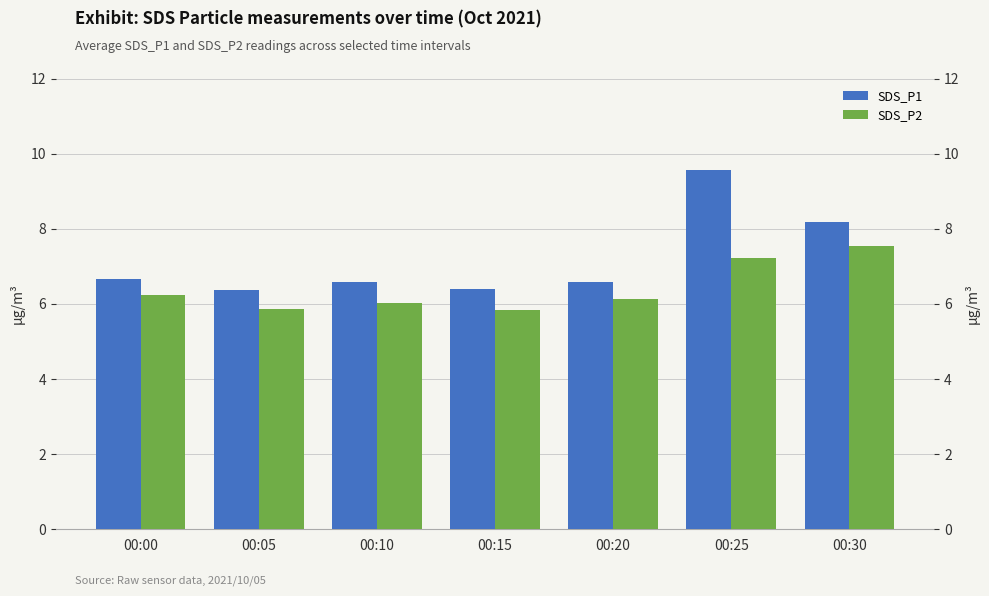

What is the value of the SDS_P2 bar at the 4th from the left?

5.8